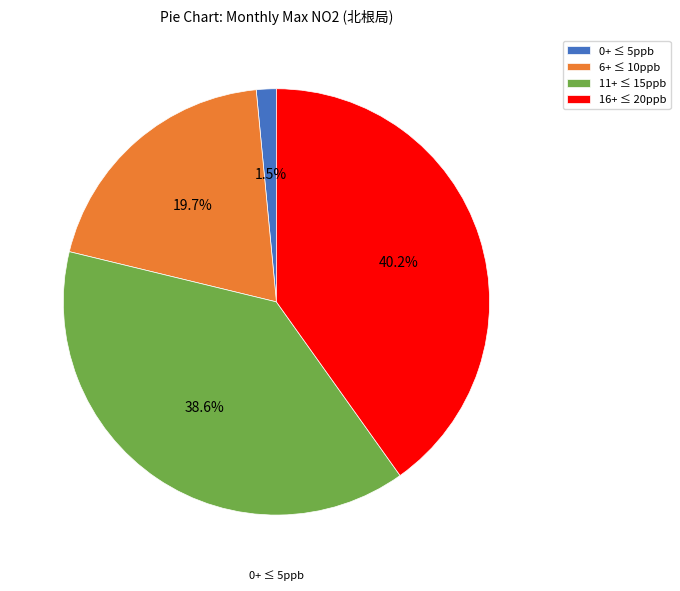

Does any single category account for the majority?

No